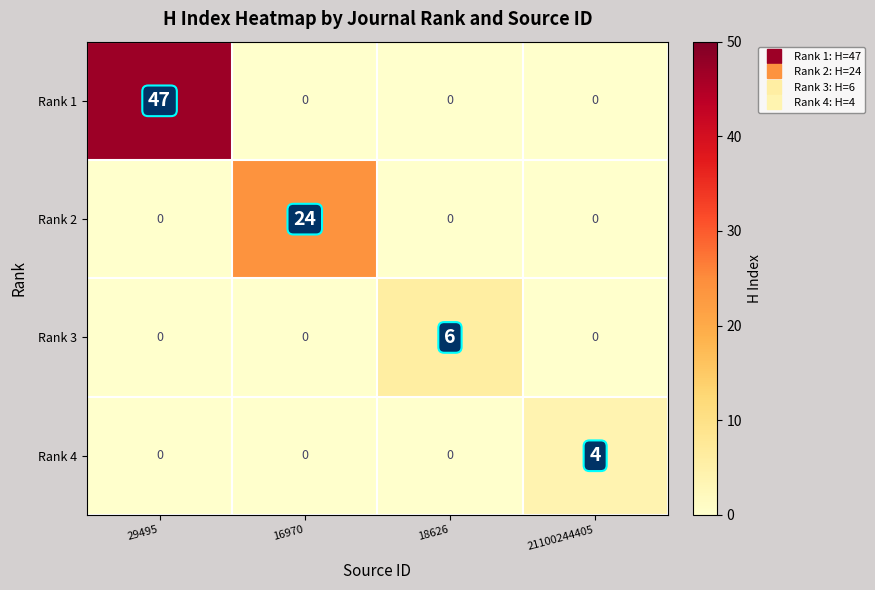

Between 29495 and 21100244405, which series saw the biggest shift?

Rank 1